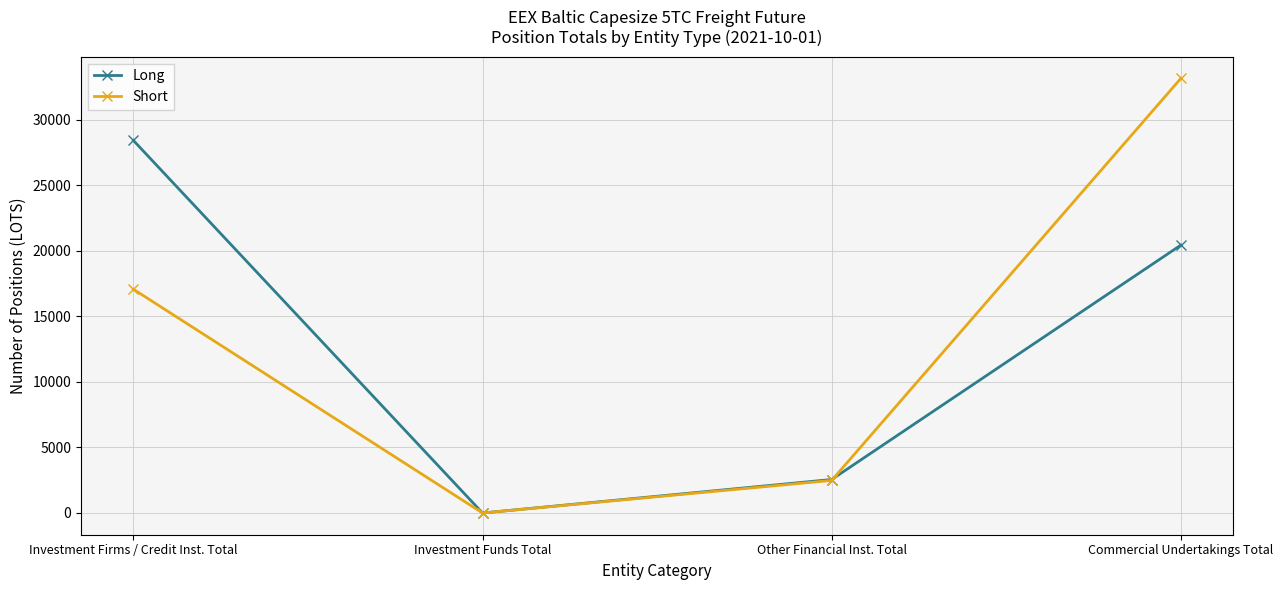

Rank the categories by Long value from lowest to highest.

Investment Funds Total, Other Financial Inst. Total, Commercial Undertakings Total, Investment Firms / Credit Inst. Total